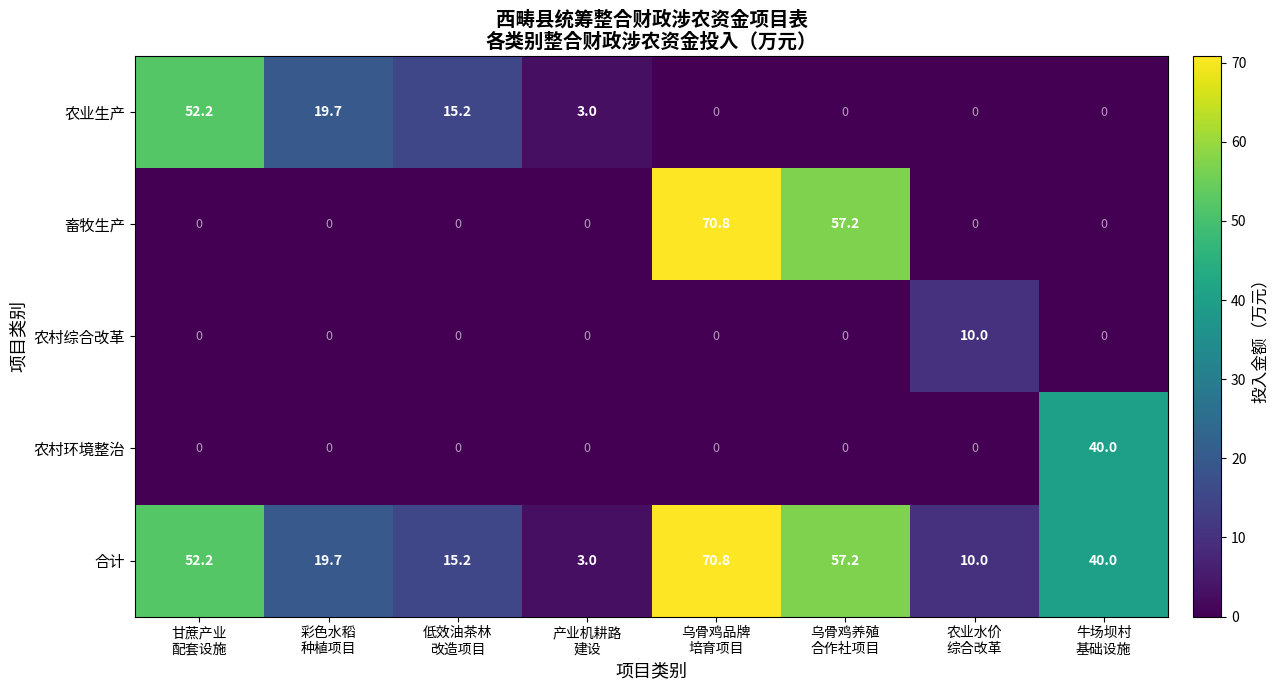

What is the difference between the second highest and minimum values in the 畜牧生产 series?

57.2